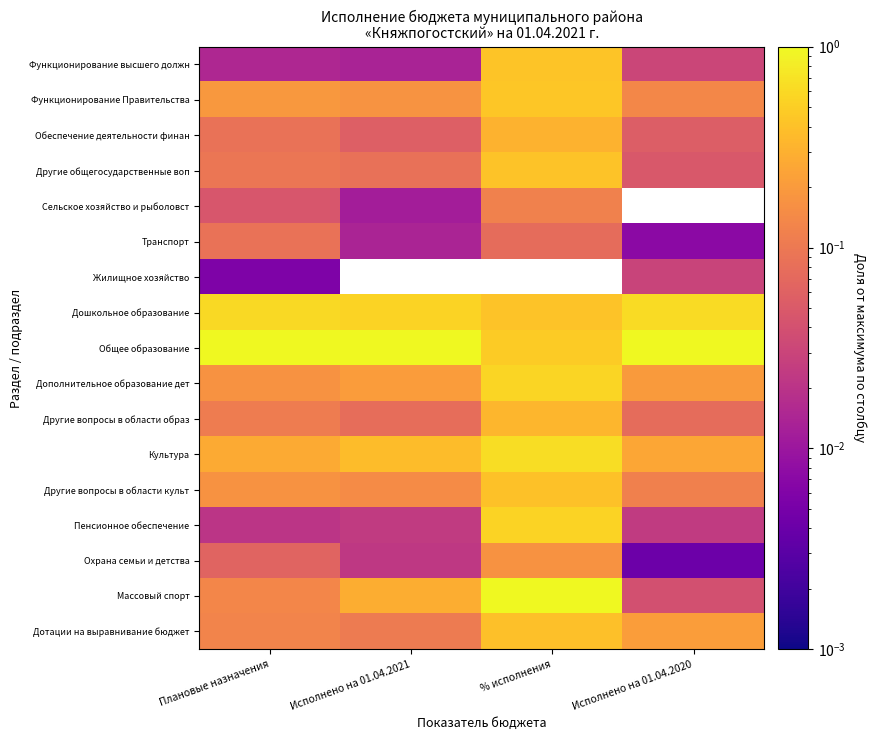

What is the difference between the second highest and minimum values in the Дотации на выравнивание бюджет series?

0.1